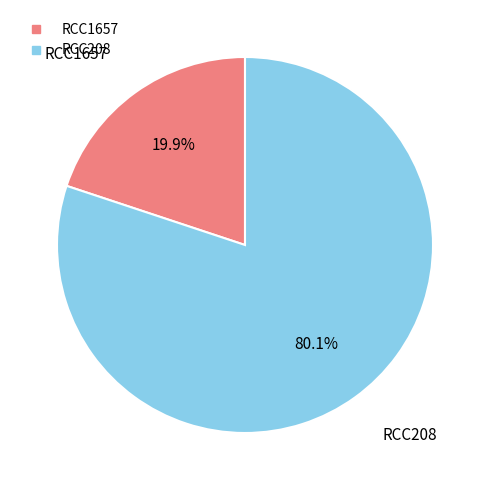

Rank the categories by value from lowest to highest.

RCC1657, RCC208